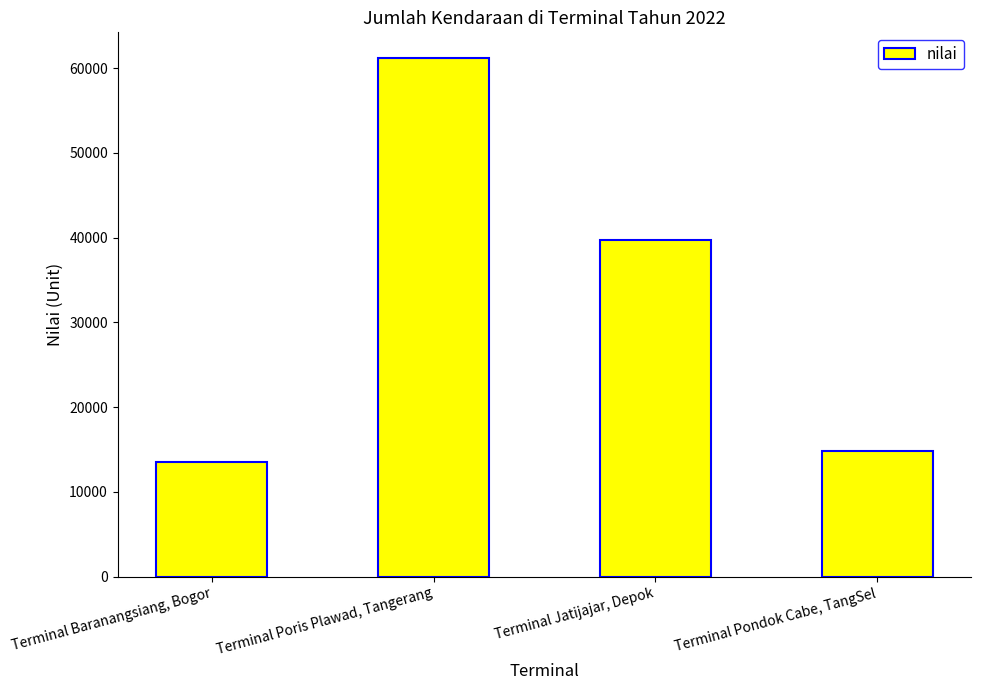

What is the difference between the second highest and second lowest values?

24853